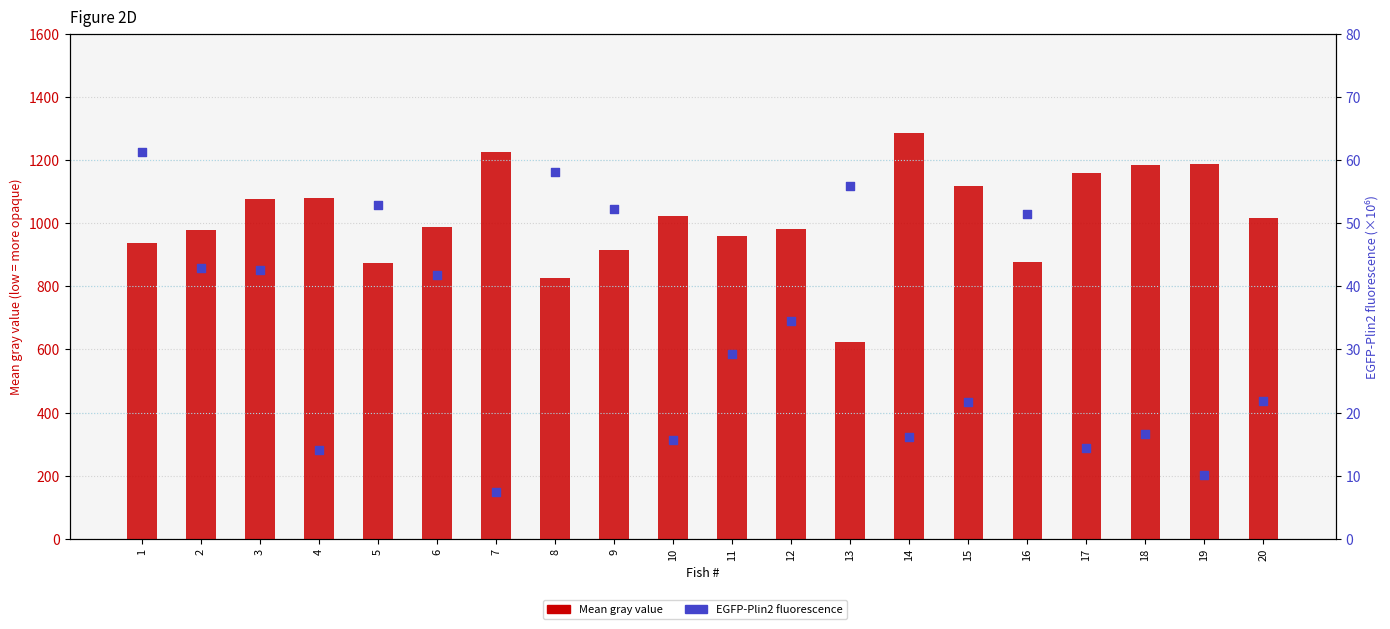

Which series reaches the minimum Y coordinate?

EGFP-Plin2 fluorescence